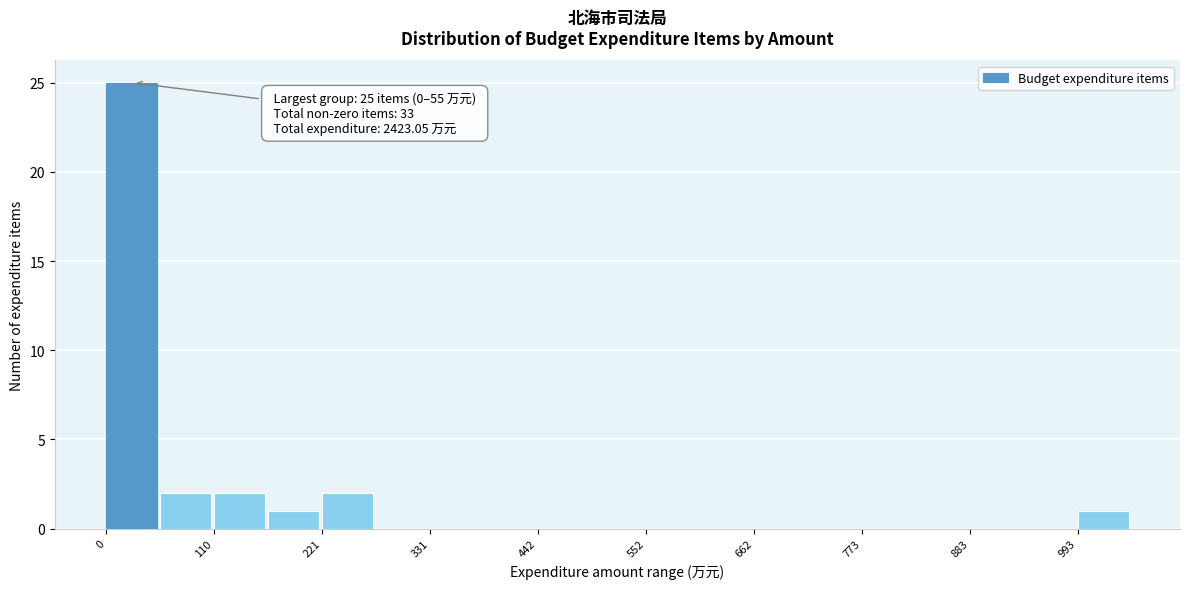

Around what value on the x-axis is the tallest bar? Give the approximate position of its centre, as read against the axis.

20